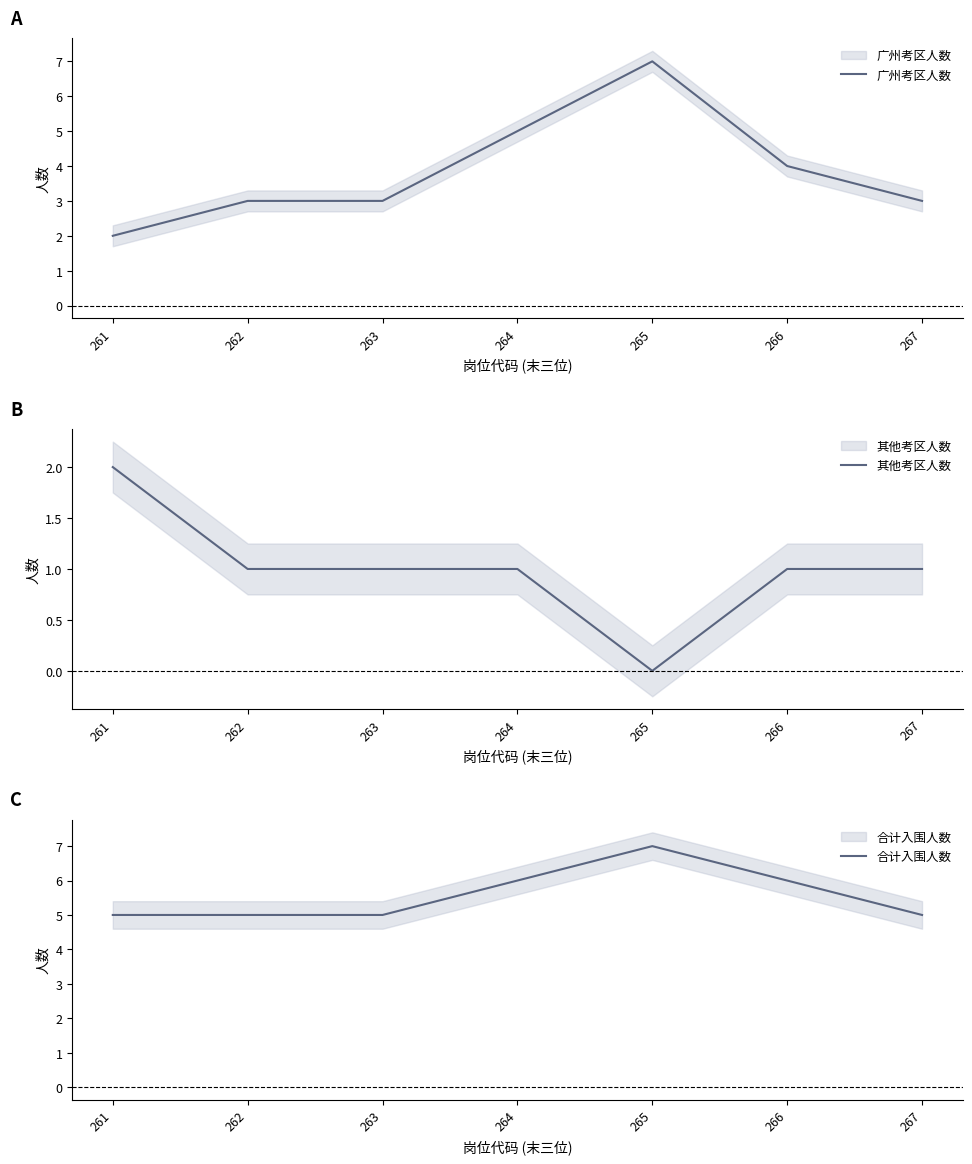

What is the difference between the 广州考区人数 values at 261 and 263?

1